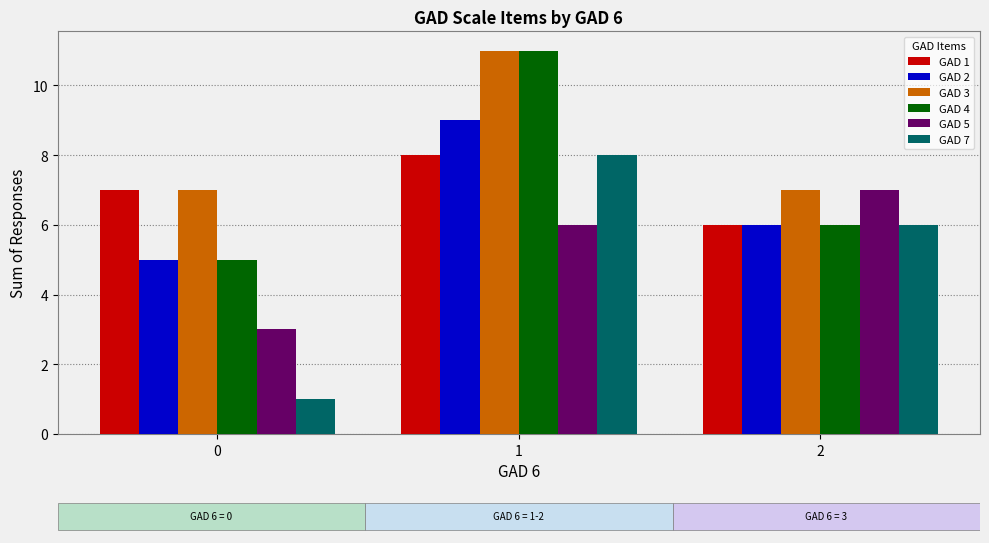

What is the average value of the GAD 2 series?

7